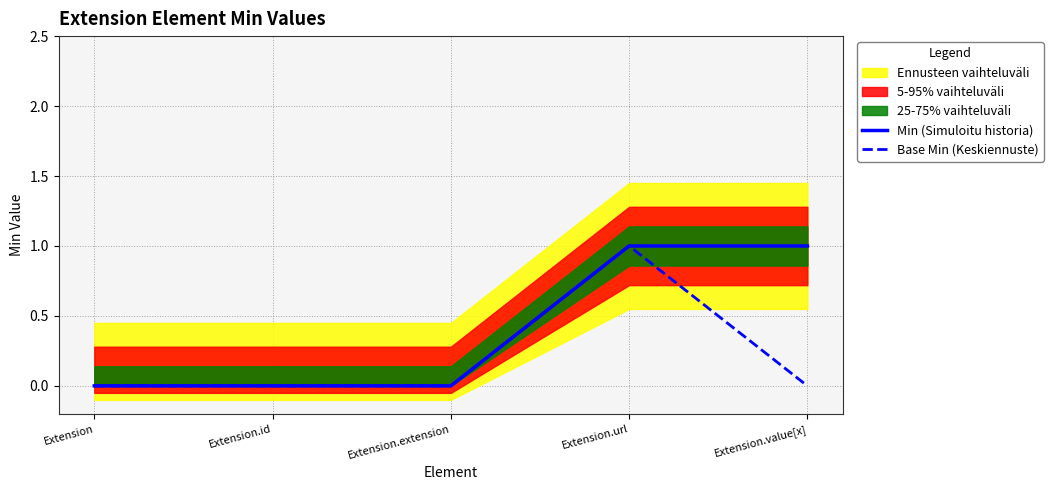

How many values in the Min (Simuloitu historia) series exceed 0?

2